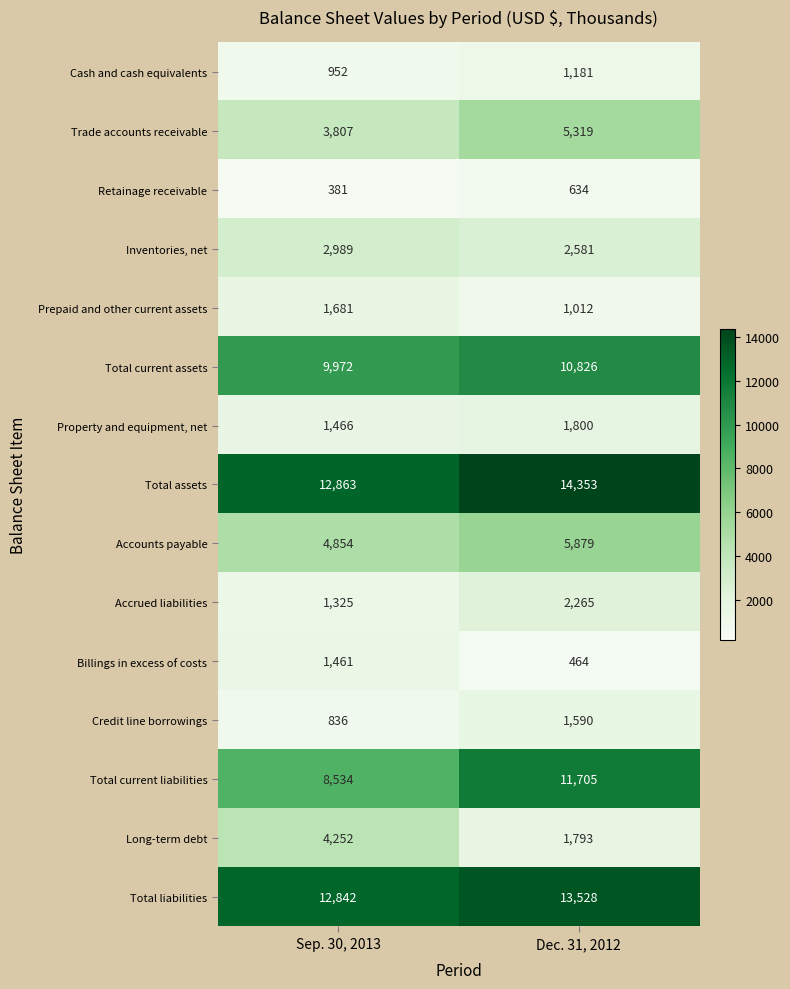

At which label is Accrued liabilities closest to 1795?

Sep. 30, 2013